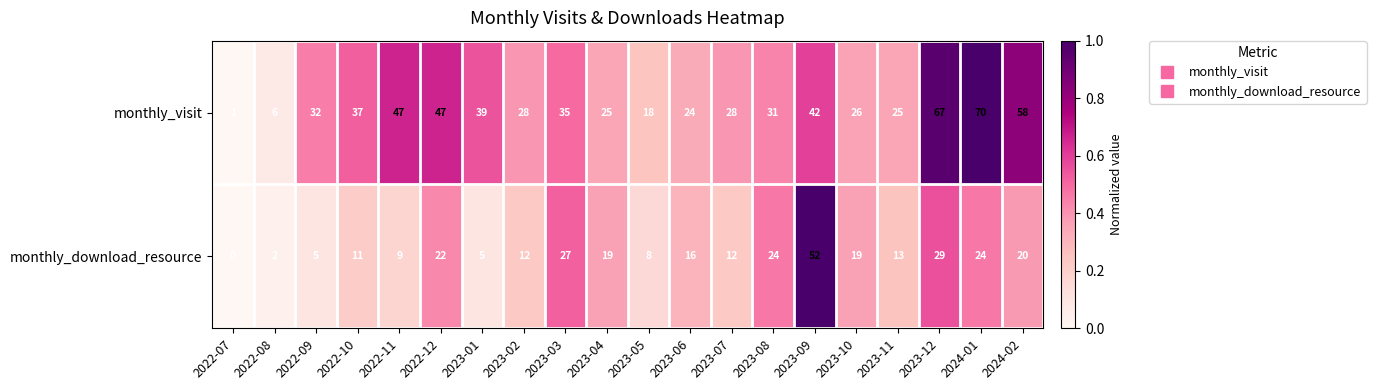

List the series in order of their peak value, highest first.

monthly_visit, monthly_download_resource